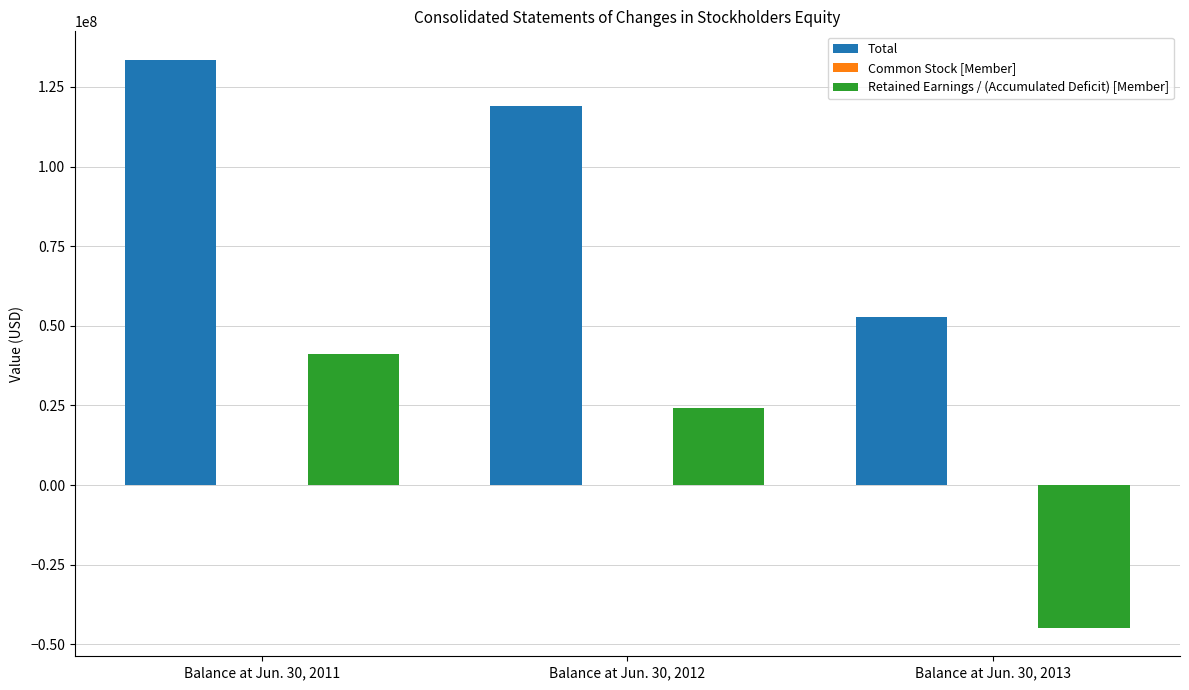

What is the total value across all series at Balance at Jun. 30, 2011?

174582007